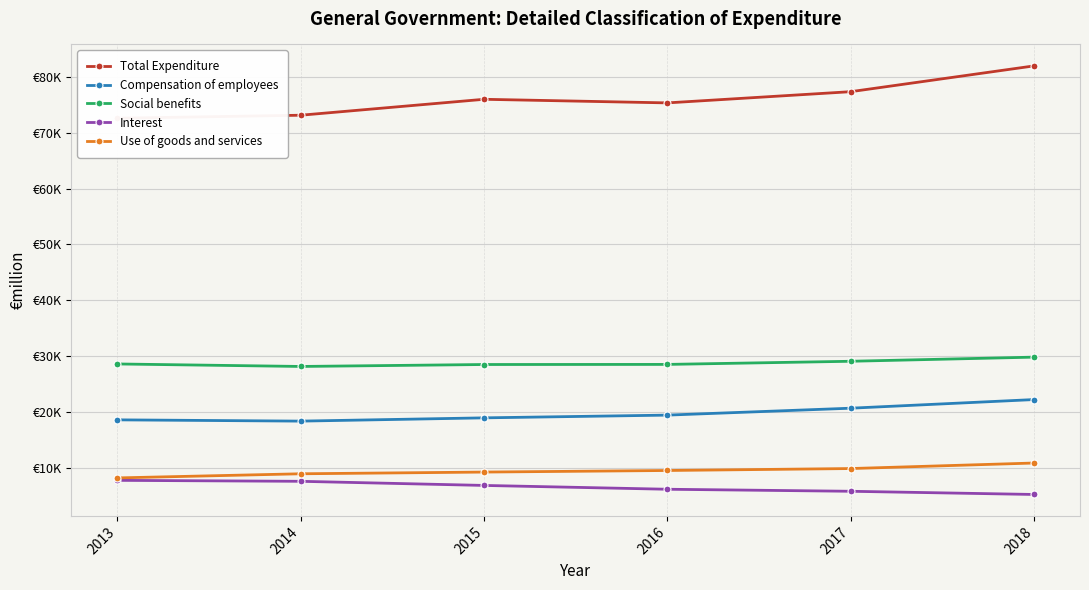

What is the value of the Total Expenditure point at the 4th from the left?

75354